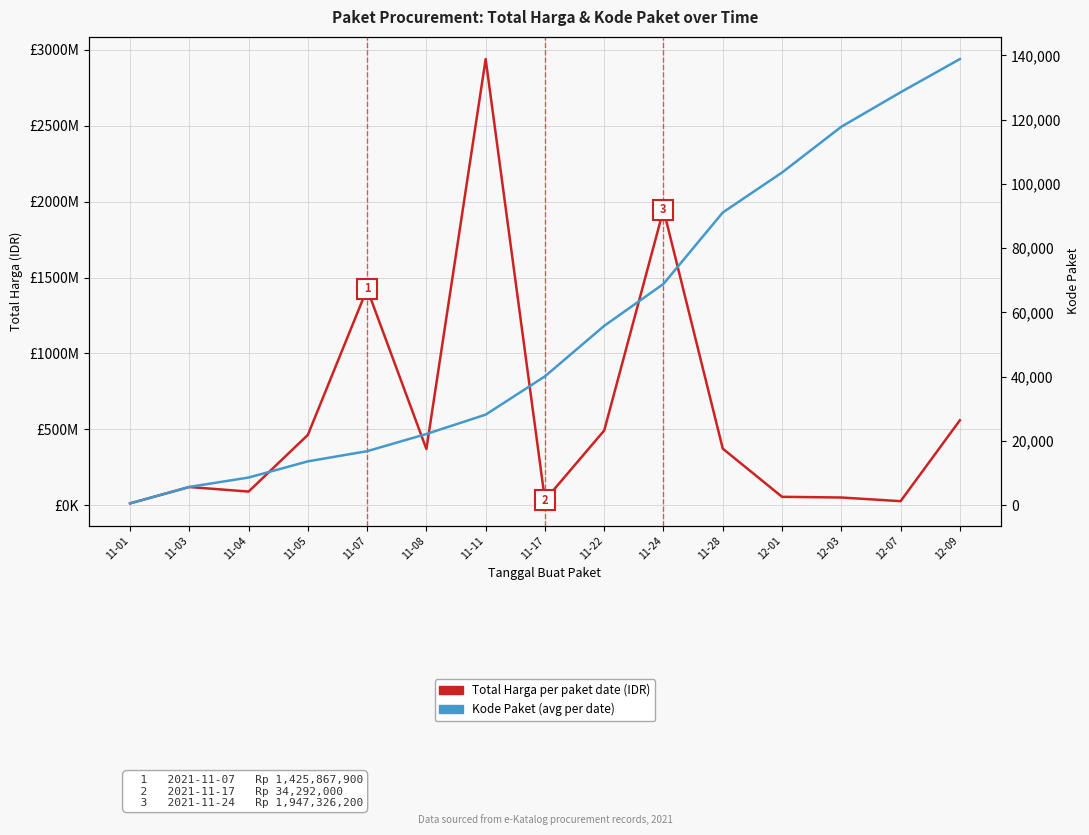

Does the chart have visible grid lines?

Yes